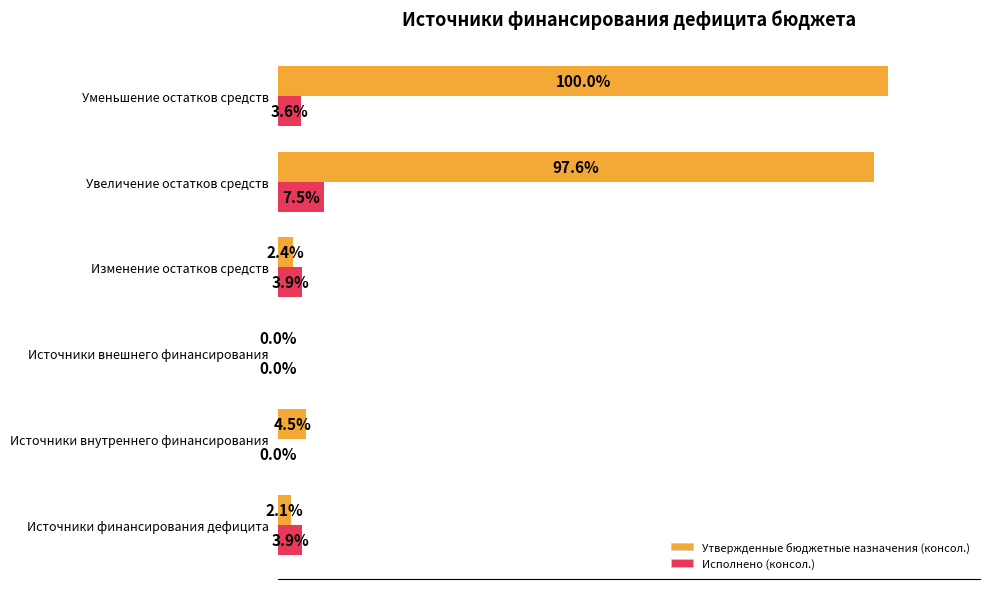

Between Увеличение остатков средств and Уменьшение остатков средств, which series saw the biggest shift?

Исполнено (консол.)